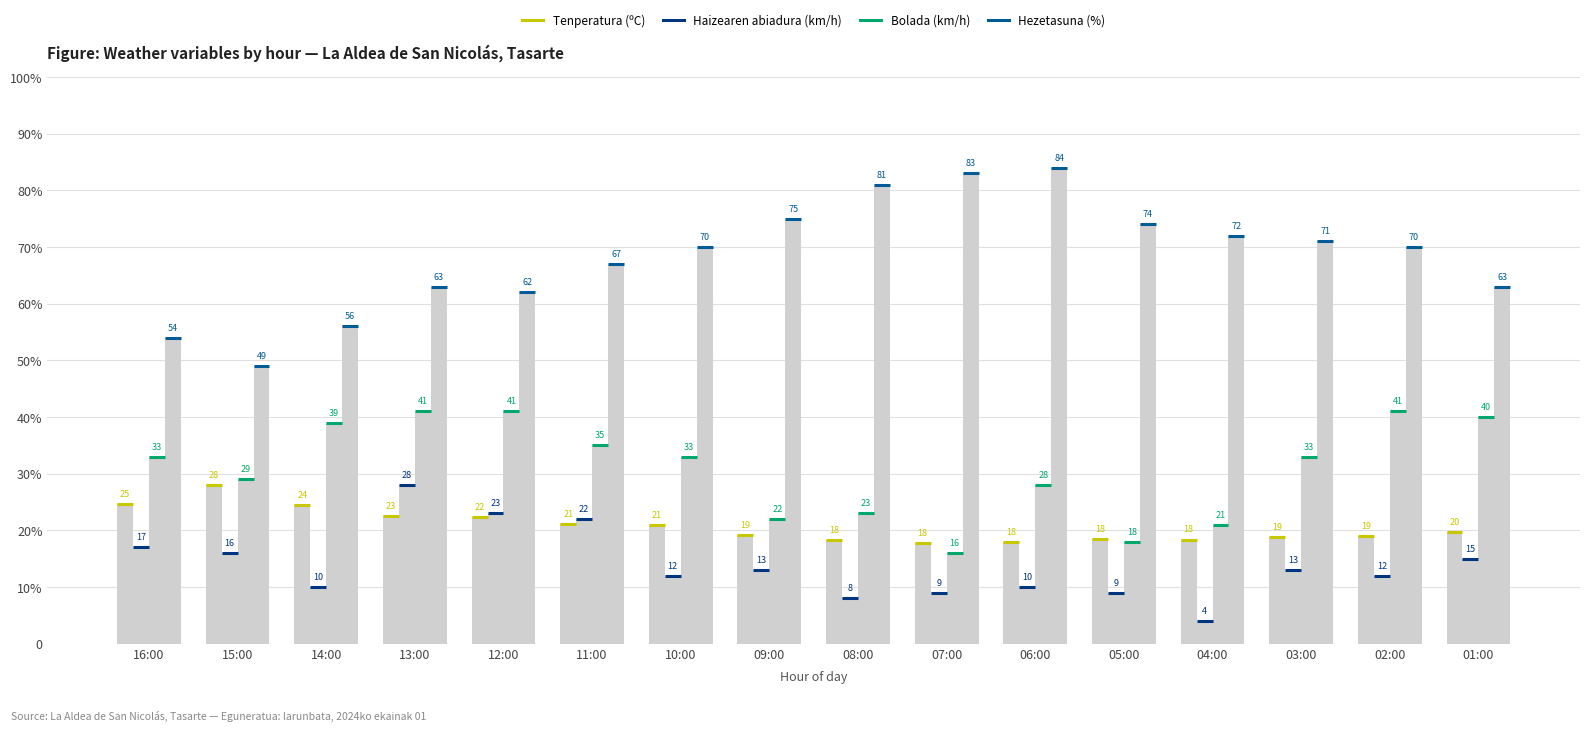

What is the minimum value for Tenperatura (ºC)?

17.8